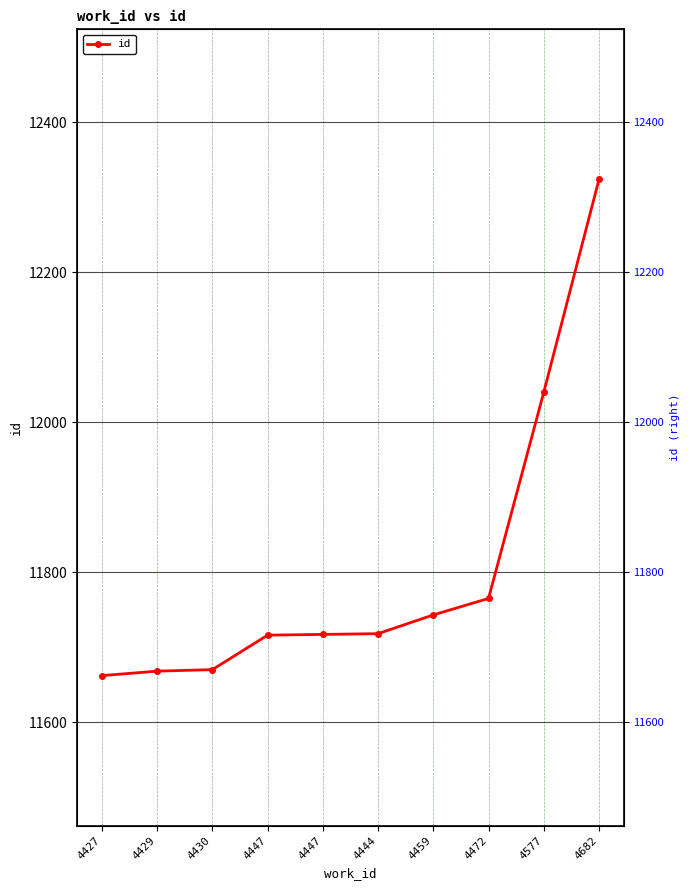

The chart shows a value of 19686 at 4577. True or false?

False